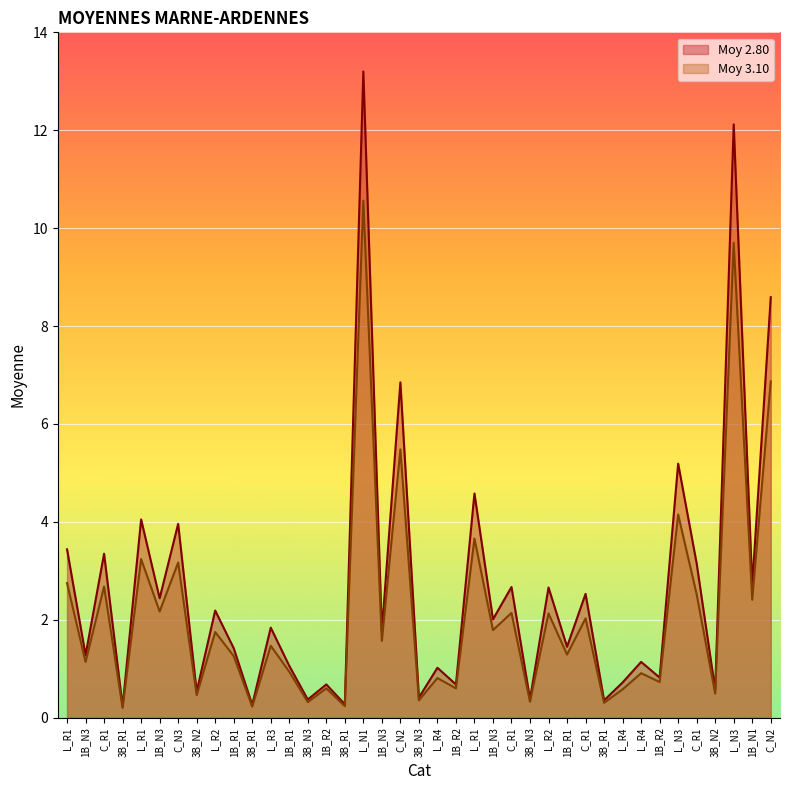

What is the sum of the Moy 3.10 values at L_R1 and L_R1?

6.9